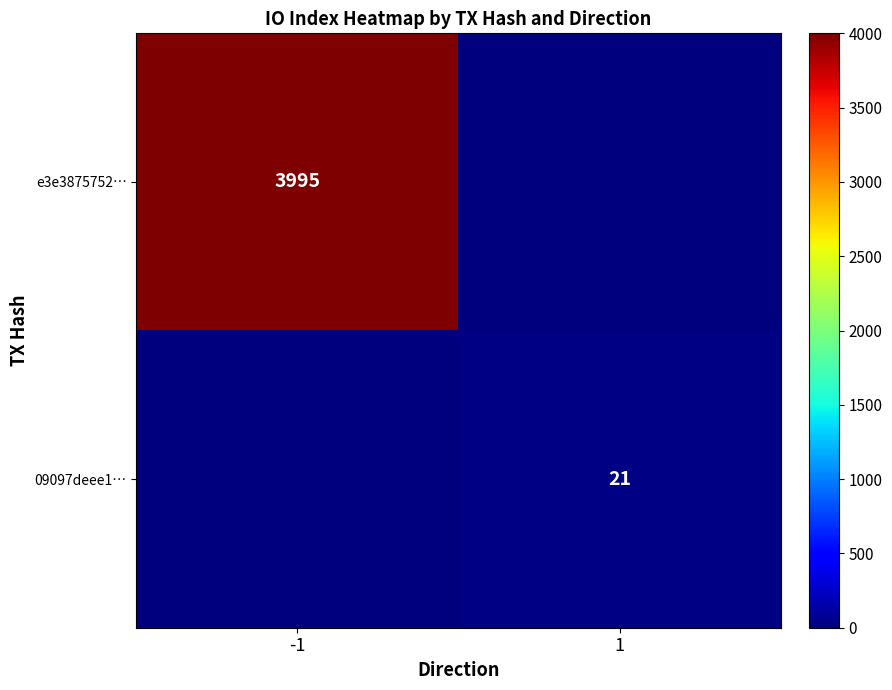

Is the value of 09097deee1… at 1 greater than the value of e3e3875752… at -1?

No